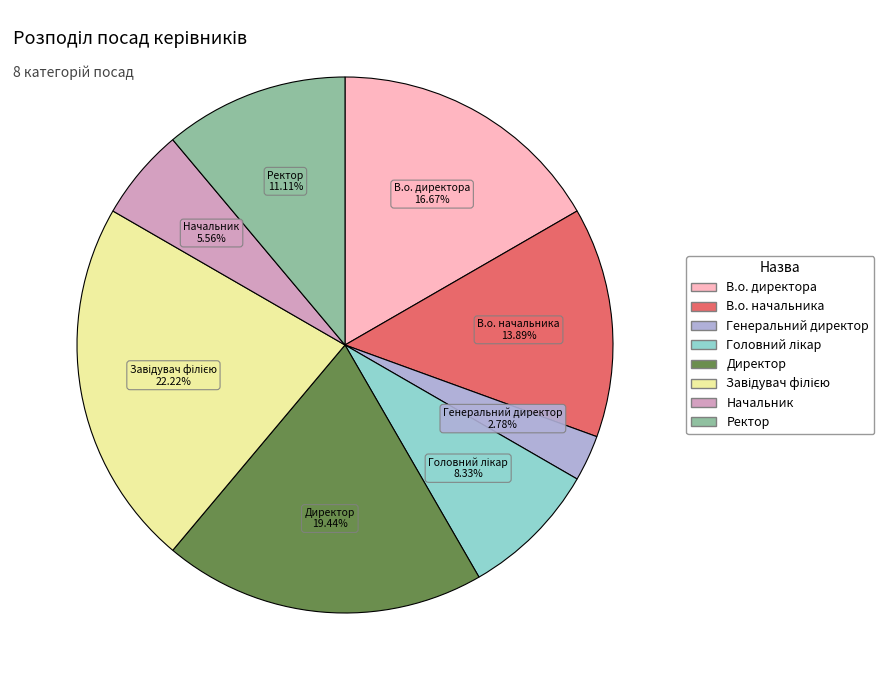

To the nearest percent, what portion does Генеральний директор represent?

3%